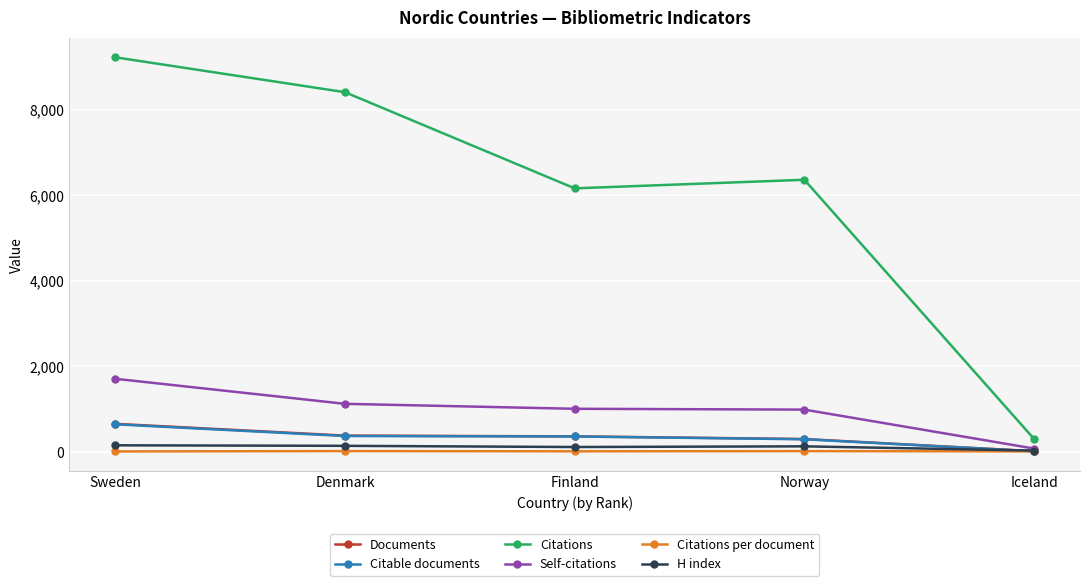

What is the label of the 1st point from the right?

Iceland